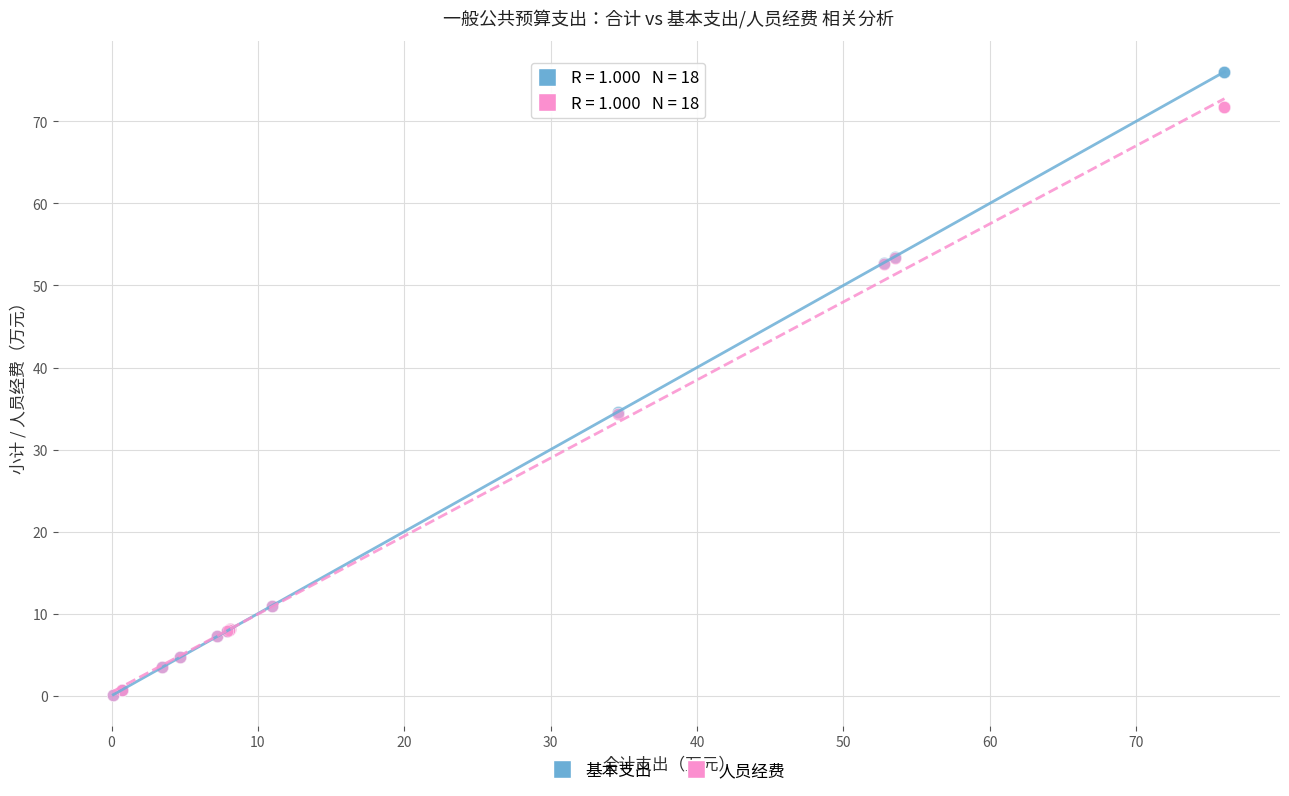

Which series contains the highest Y value?

基本支出